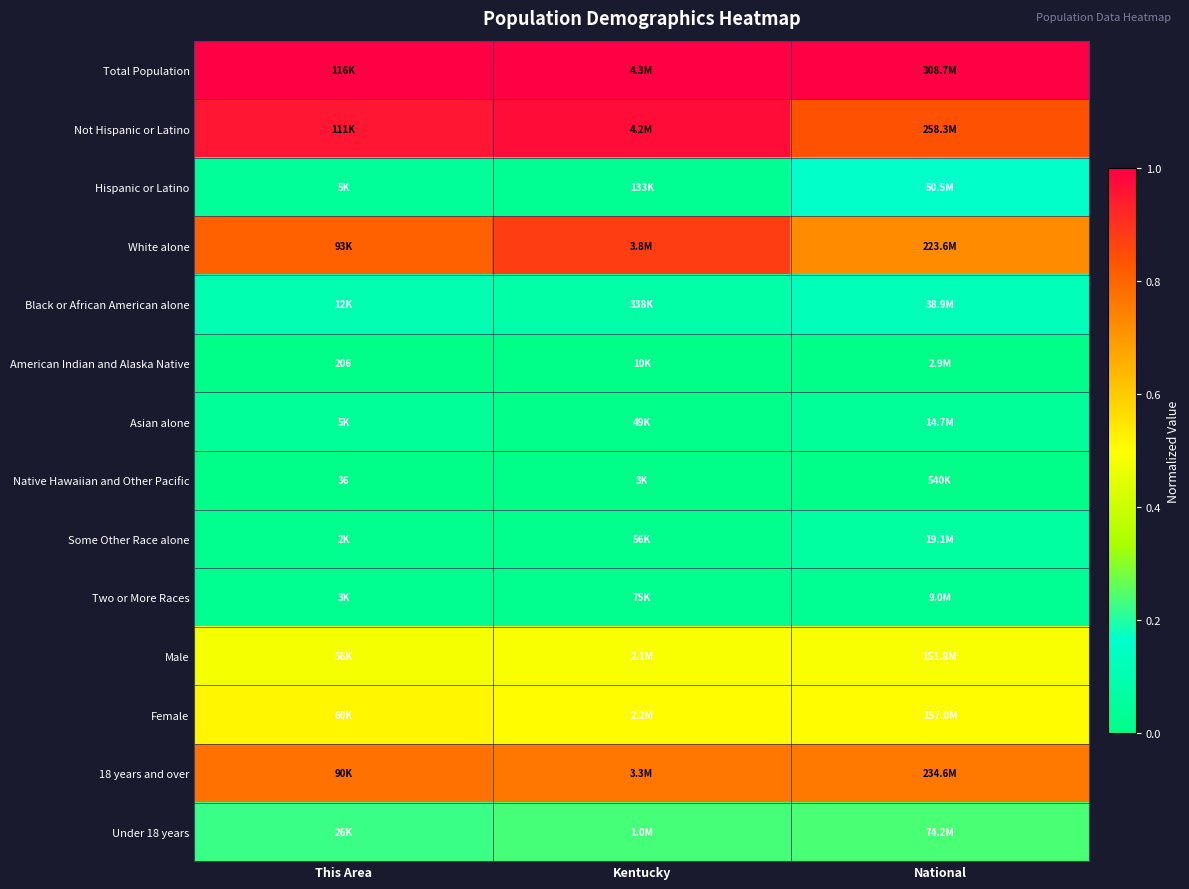

Which series has the largest total across all categories?

Total Population